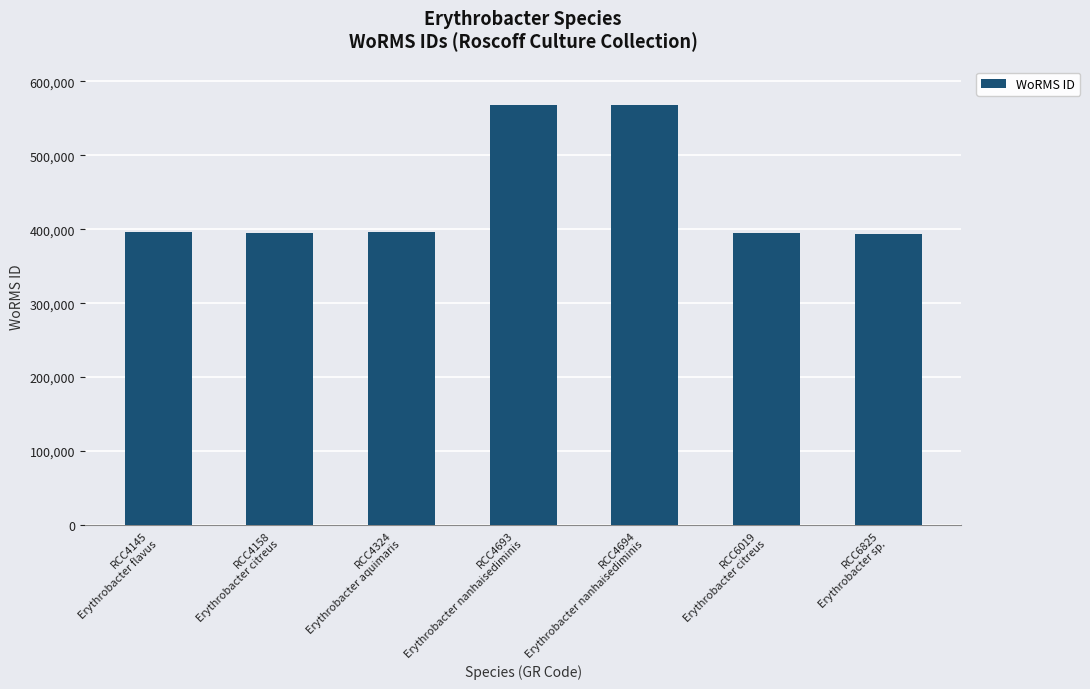

What is the smallest value displayed?

393075